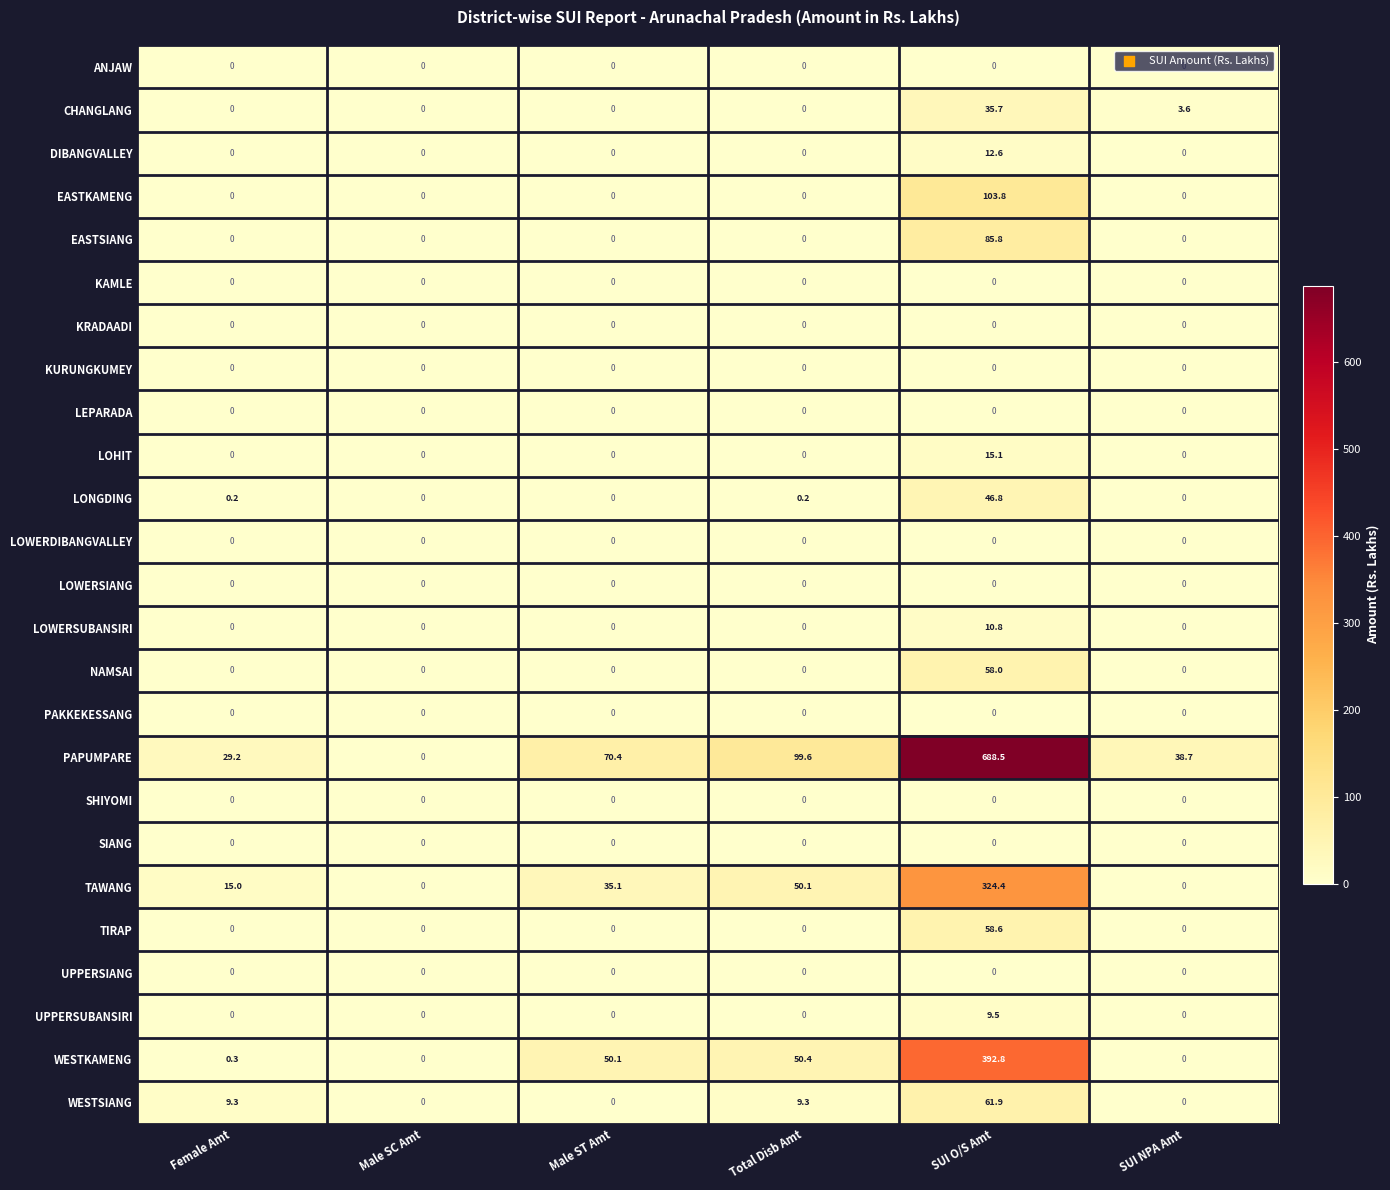

What is the spread (max minus min) of values at Female Amt?

29.2